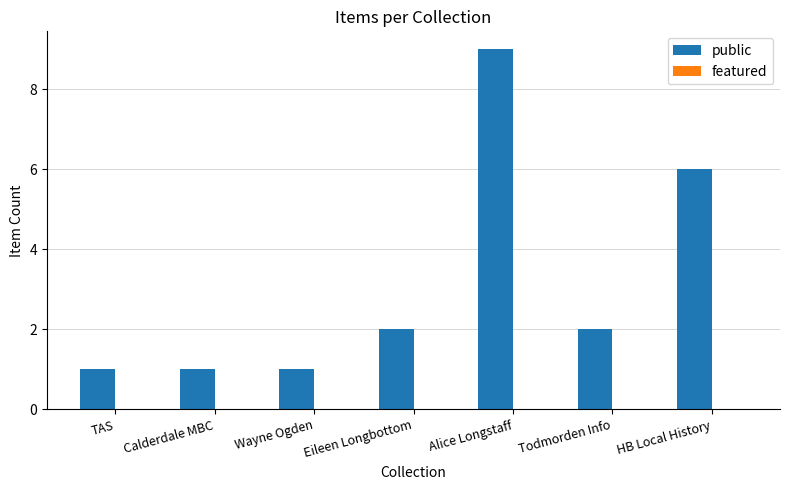

Count the number of data series in this chart.

1